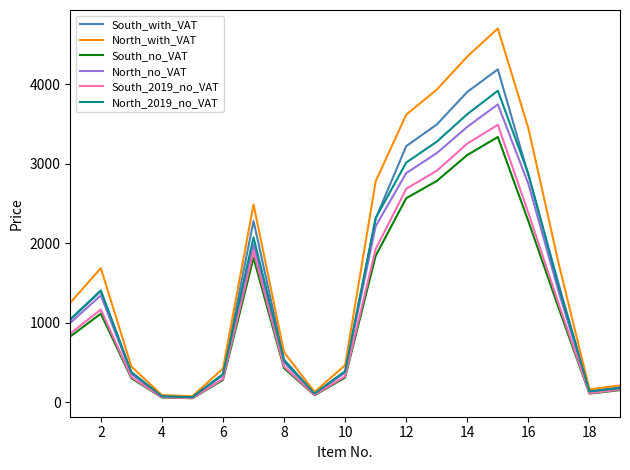

What is the average value of the North_2019_no_VAT series?

1428.6